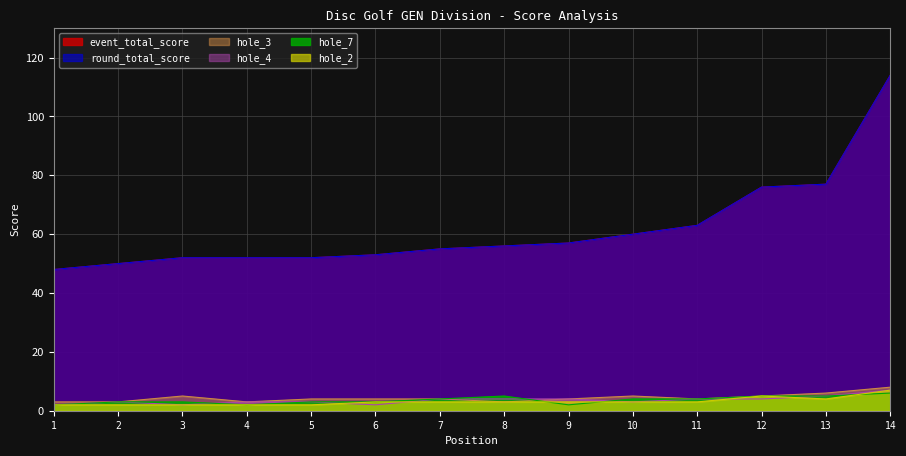

At 6, list the series in order from smallest to largest.

hole_4, hole_2, hole_7, hole_3, event_total_score, round_total_score